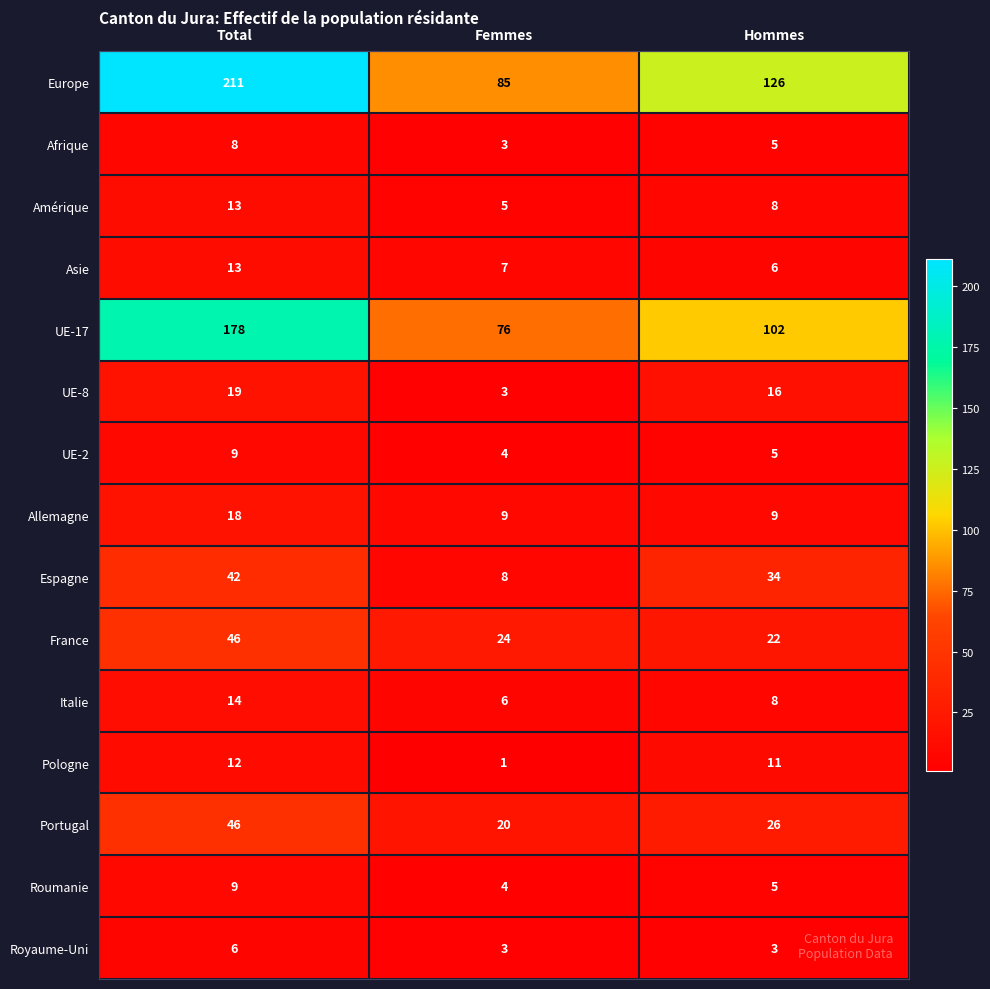

Between Total and Hommes, which series saw the biggest shift?

Europe